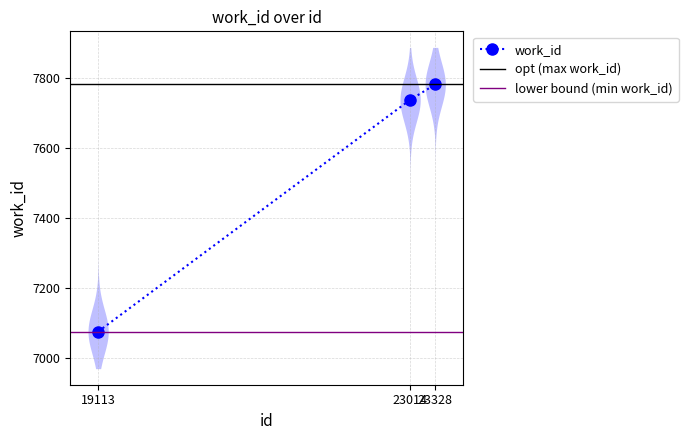

What is the sum of all values?

22595